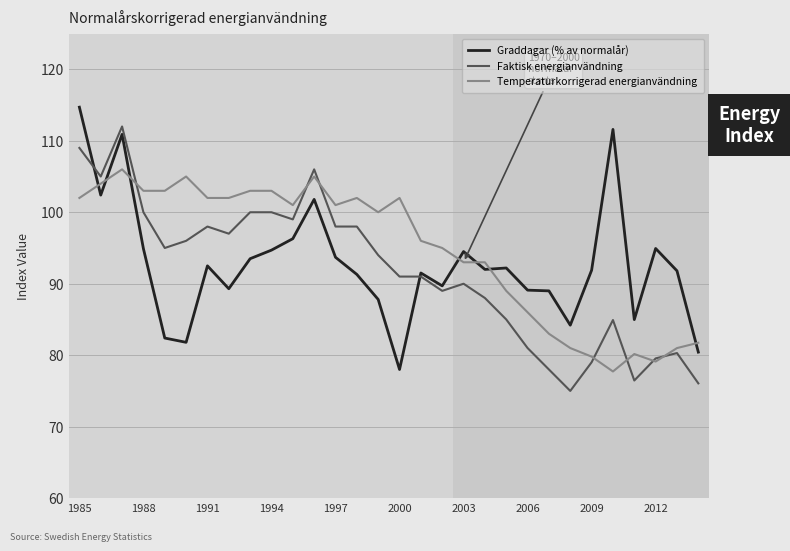

What is the maximum value shown in the chart?

114.7